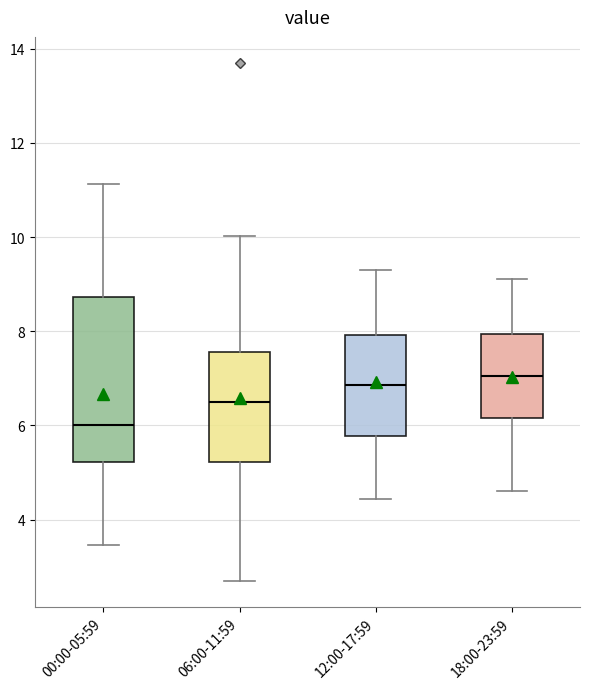

Reading left to right, transcribe this box plot: for each box, give where its median line is, the range the box spans, and where its two whiskers end, as read against the y-axis. The values are not printed on the chart, so give them approximately, as read against the axis.

00:00-05:59: median 6.0, box 5.2 to 8.8, whiskers 3.4 to 11.2
06:00-11:59: median 6.6, box 5.2 to 7.6, whiskers 2.8 to 10.0
12:00-17:59: median 6.8, box 5.8 to 8.0, whiskers 4.4 to 9.4
18:00-23:59: median 7.0, box 6.2 to 8.0, whiskers 4.6 to 9.2